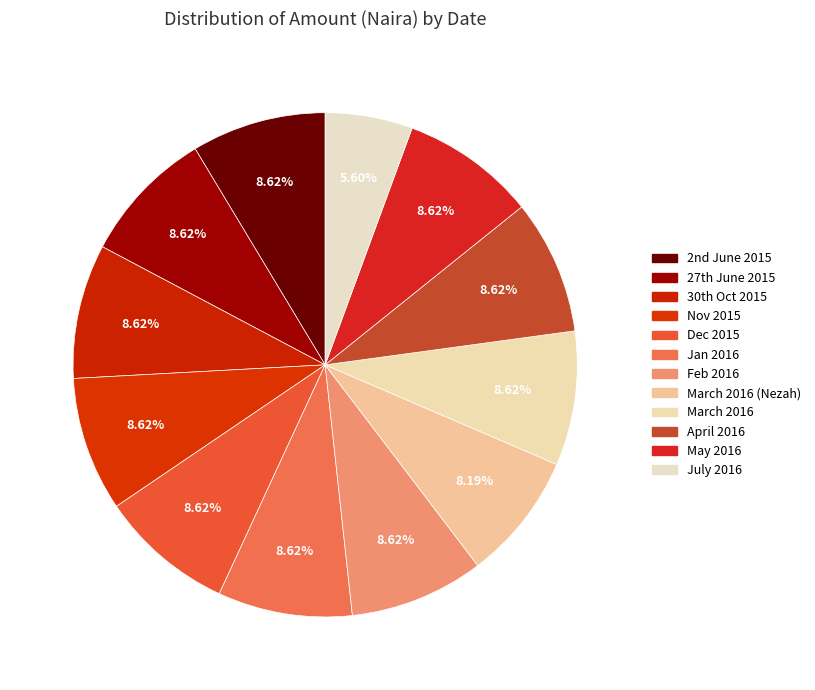

Count the number of slices in the pie.

12